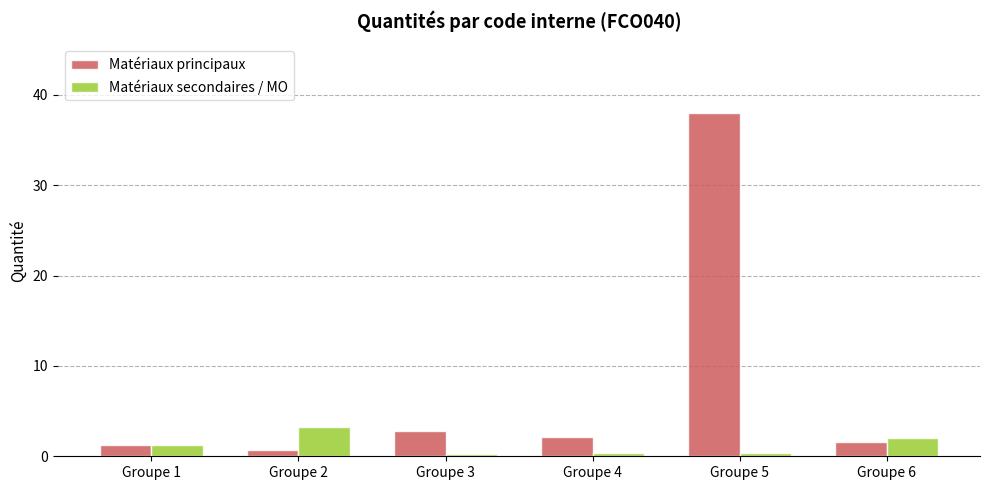

Which series has the widest spread of values?

Matériaux principaux